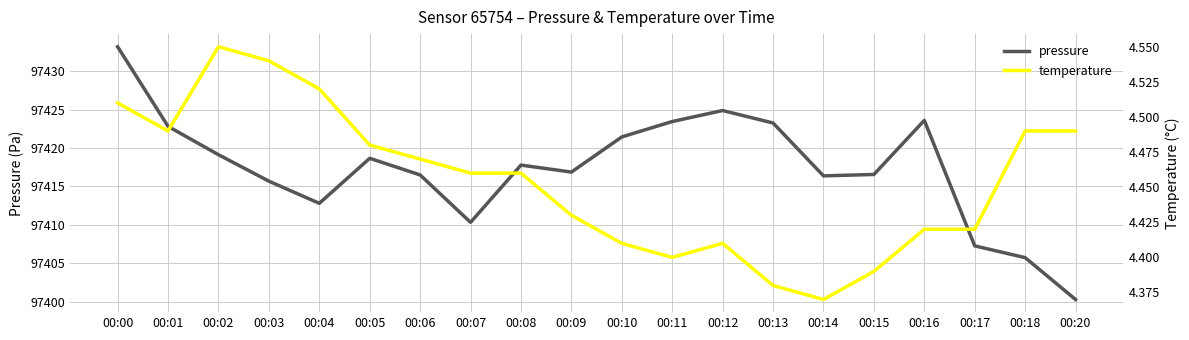

The value of pressure at 00:13 is 97423.2. True or false?

True